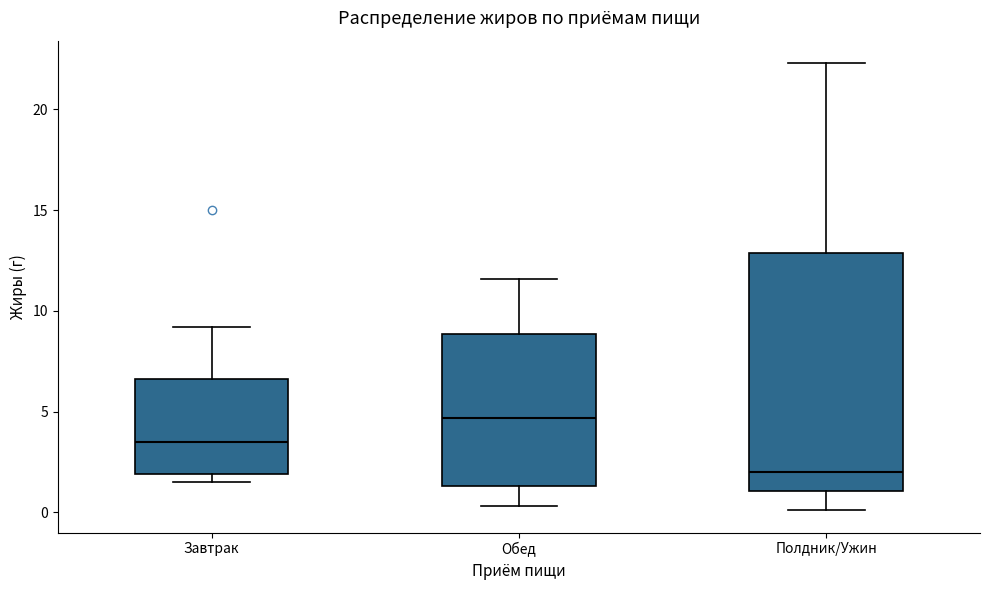

Reading left to right, transcribe this box plot: for each box, give where its median line is, the range the box spans, and where its two whiskers end, as read against the y-axis. The values are not printed on the chart, so give them approximately, as read against the axis.

Завтрак: median 3.5, box 2.0 to 6.5, whiskers 1.5 to 9.0
Обед: median 4.5, box 1.5 to 9.0, whiskers 0.5 to 11.5
Полдник/Ужин: median 2.0, box 1.0 to 13.0, whiskers 0.0 to 22.5